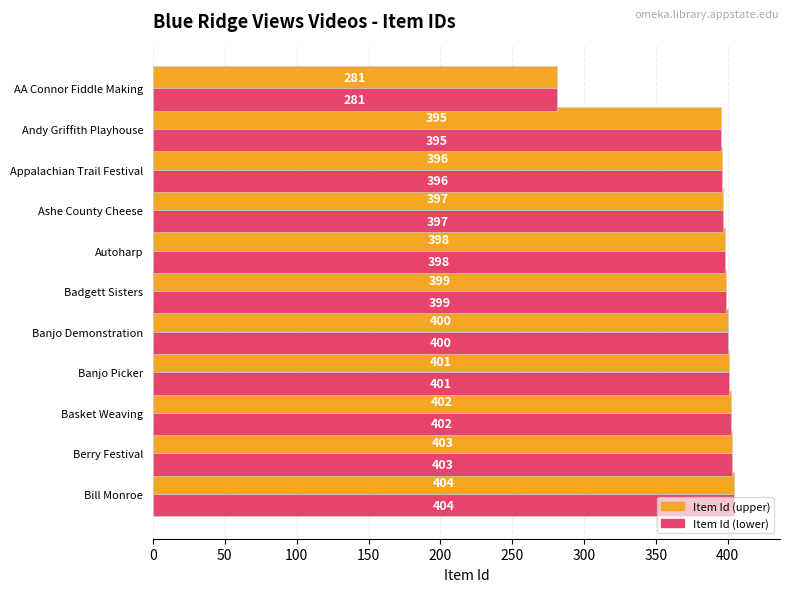

What is the minimum value shown in the chart?

281